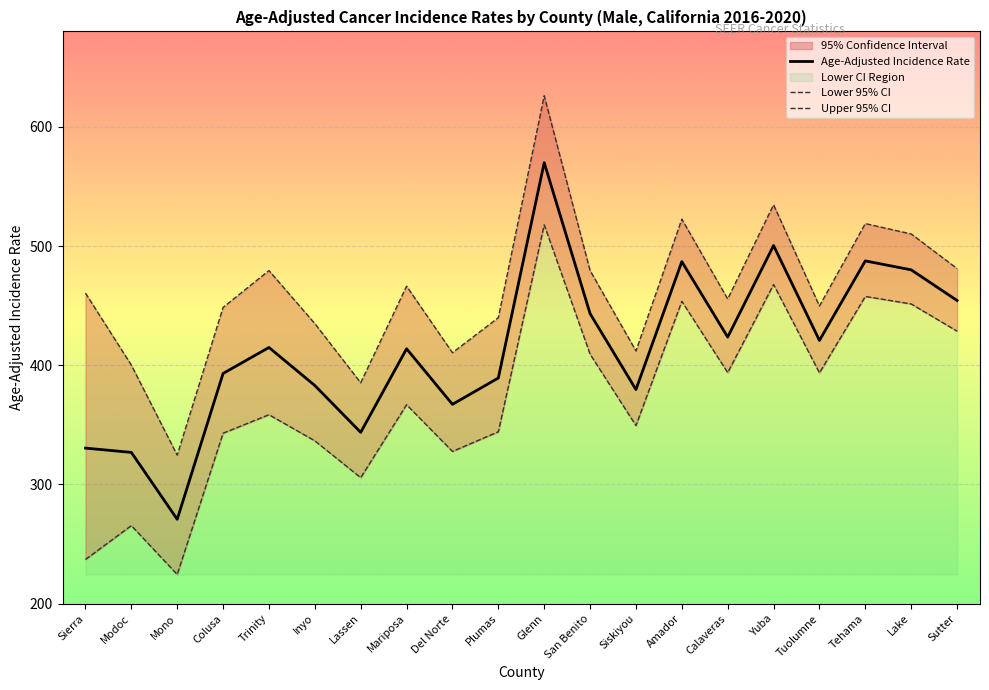

At which label does Lower 95% CI first exceed 366?

Mariposa